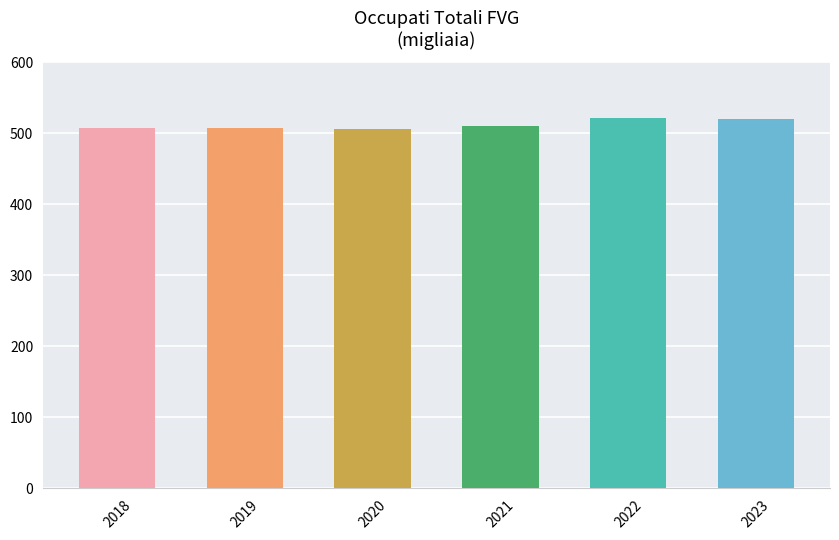

What is the sum of all values?

3072.2